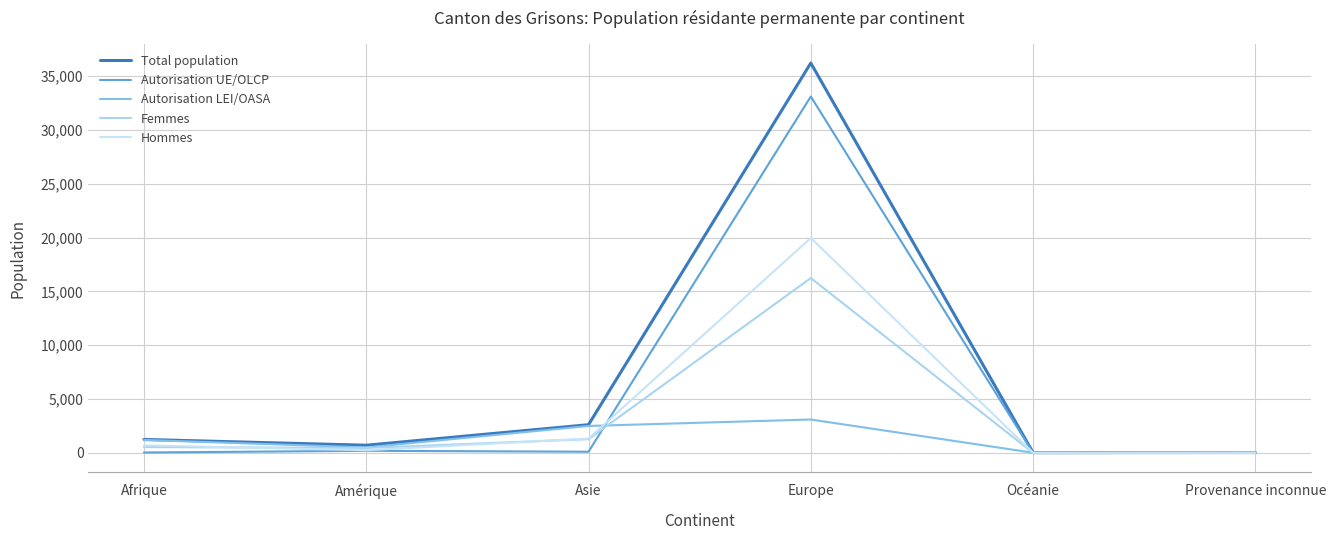

Count the number of categories in the chart.

6